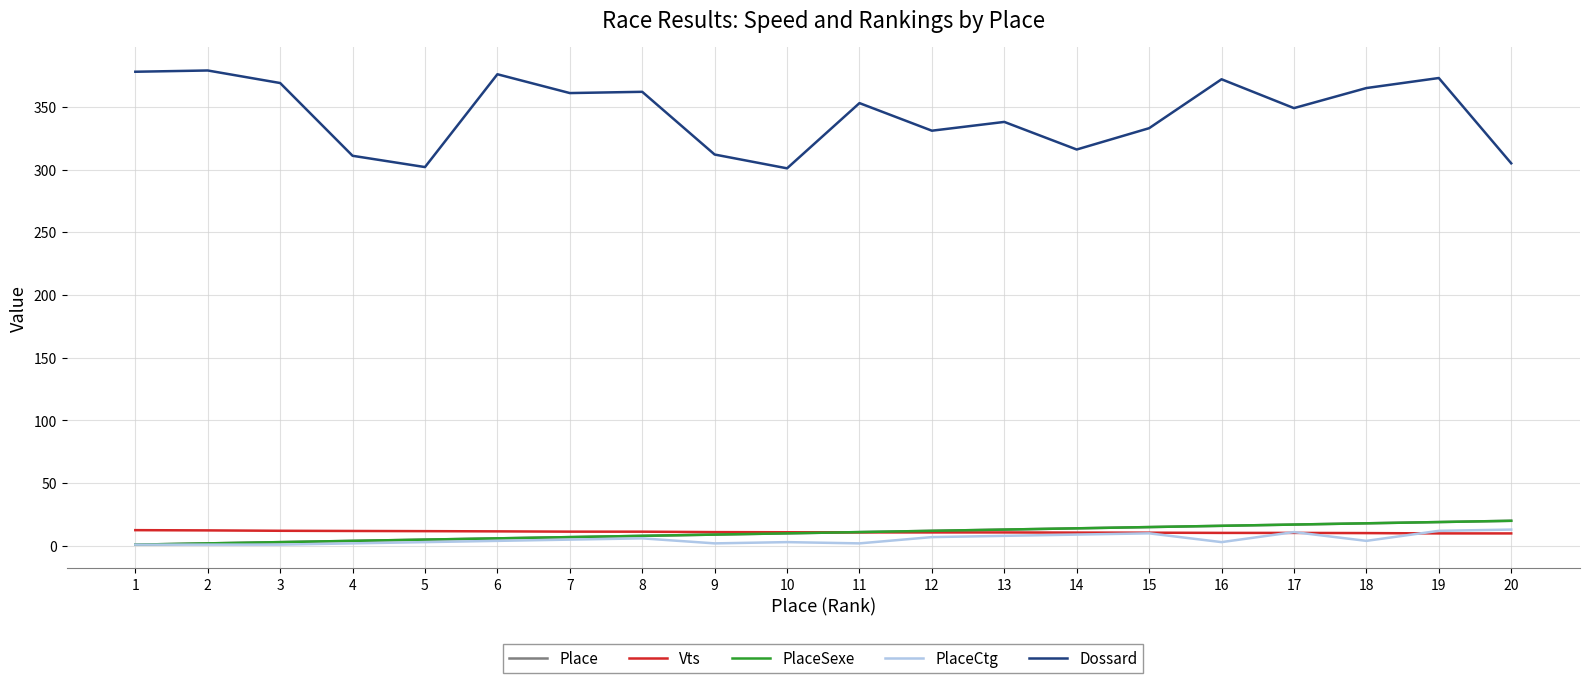

Does the chart have visible grid lines?

Yes